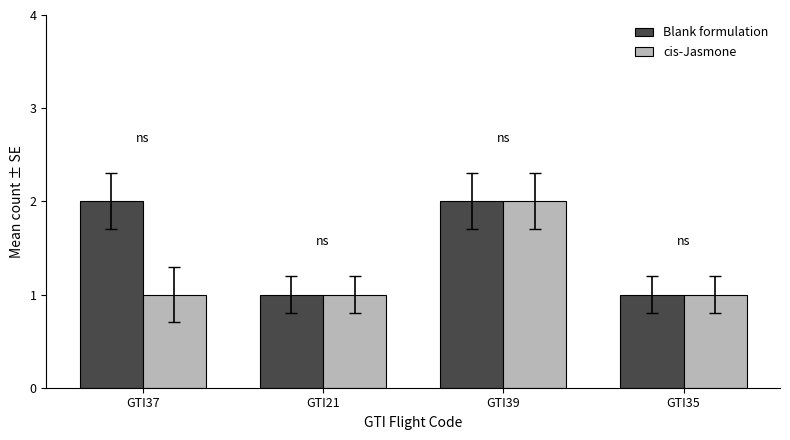

What is the difference between the maximum and minimum values in the Blank formulation series?

1